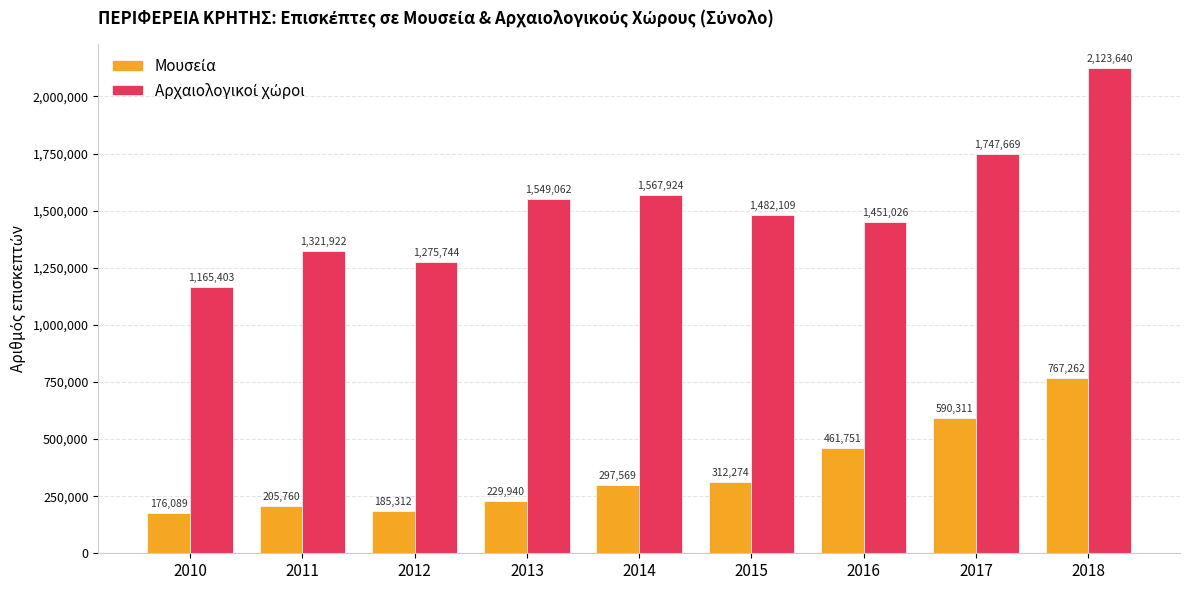

What is the spread (max minus min) of values at 2014?

1270355